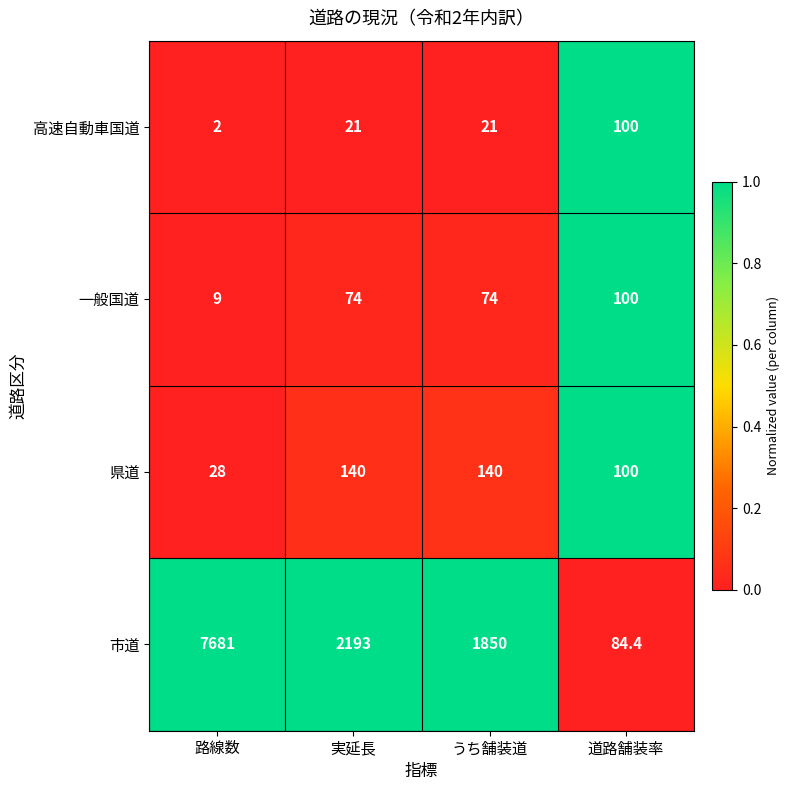

What value does the 一般国道 series have at 実延長?

74.0